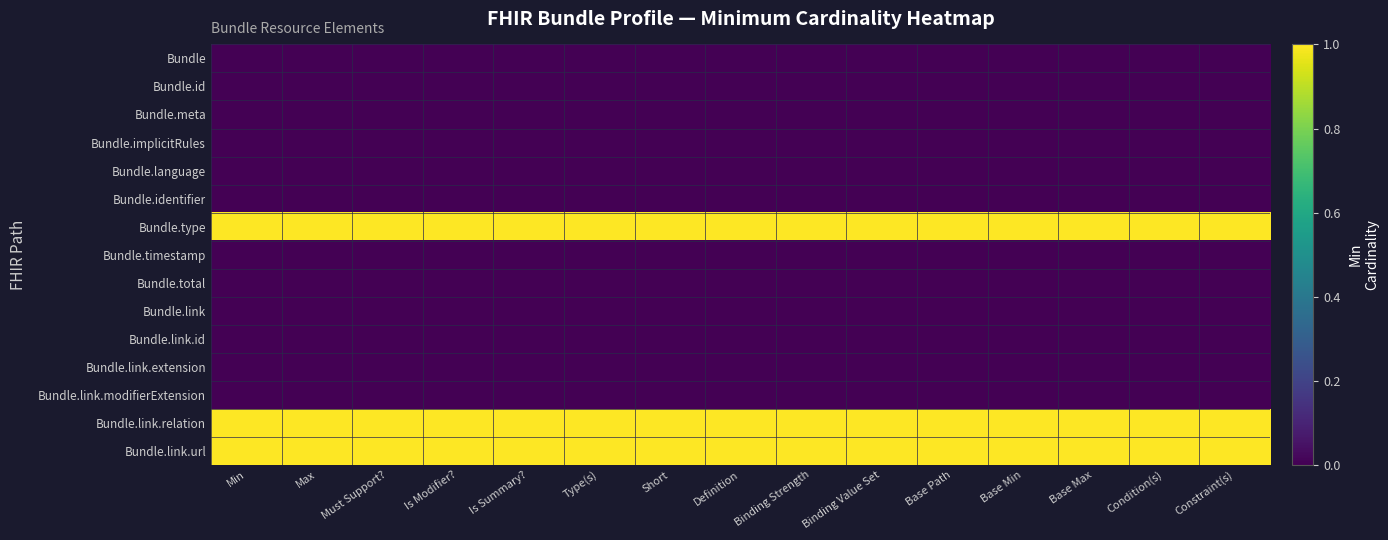

At which category is the sum across all series the highest?

Min